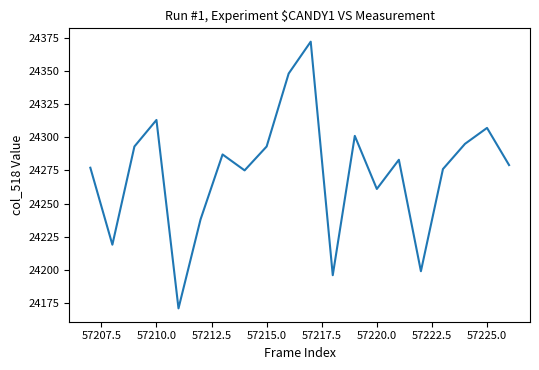

What is the difference between the maximum and minimum values?

201